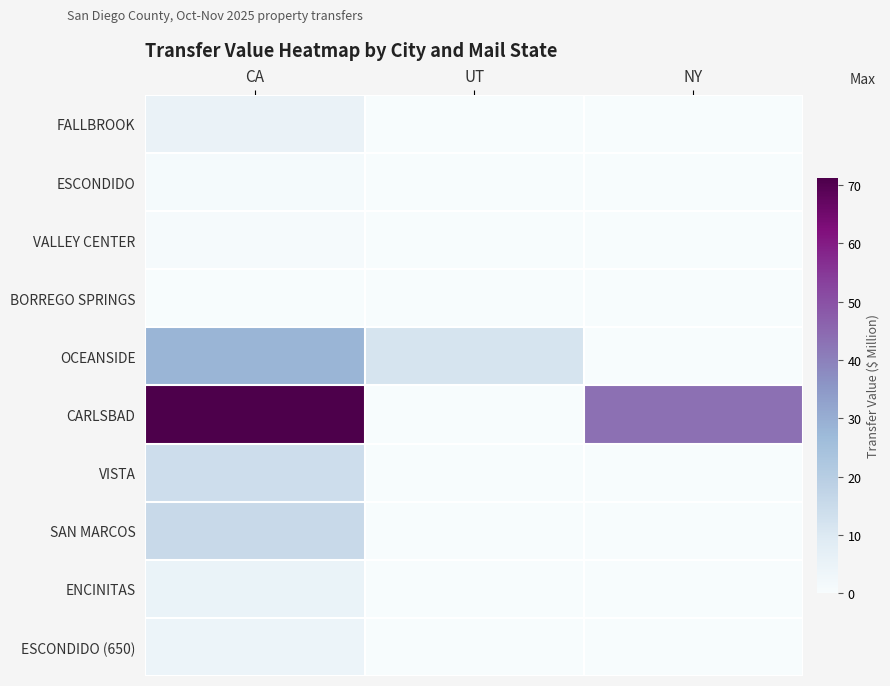

At which category is the sum across all series the highest?

CA